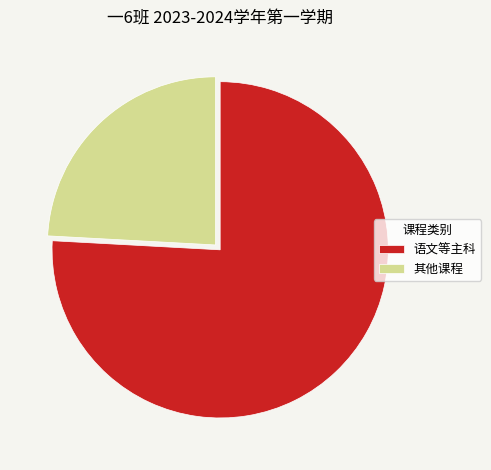

Do 语文等主科 and 其他课程 together represent more than half of the pie?

Yes